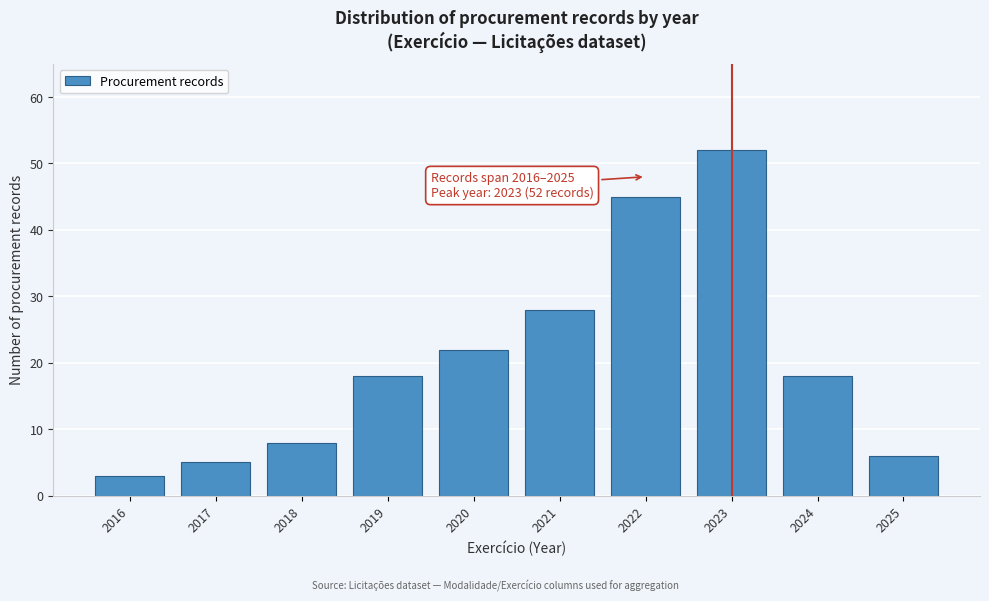

Reading left to right, list all the values displayed in this chart.

3	5	8	18	22	28	45	52	18	6